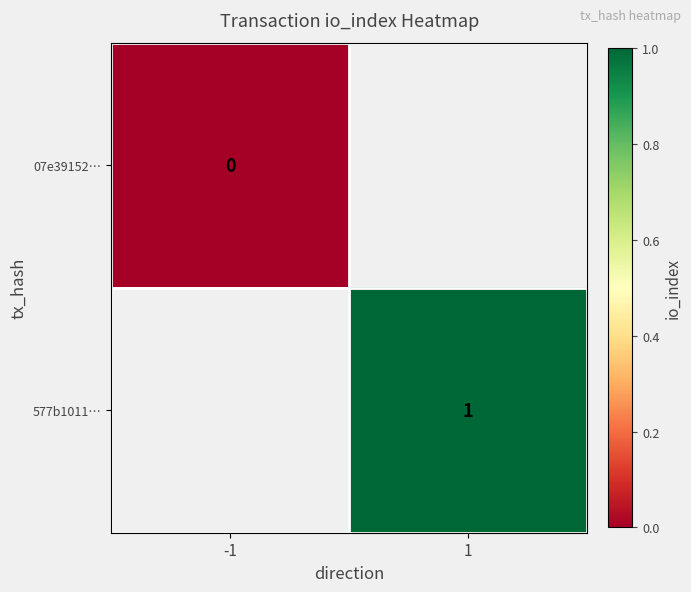

What is the maximum value shown in the chart?

1.0